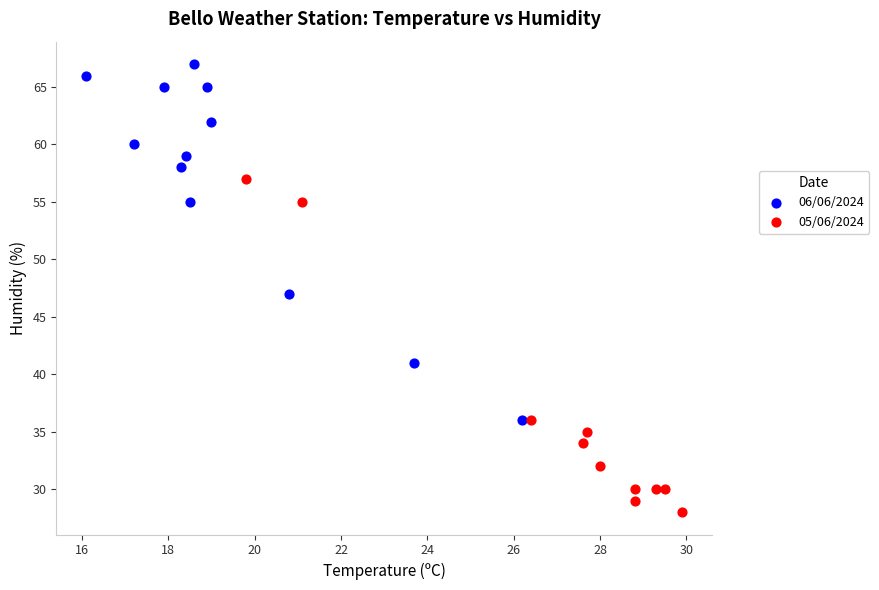

Which series reaches the maximum Y coordinate?

06/06/2024